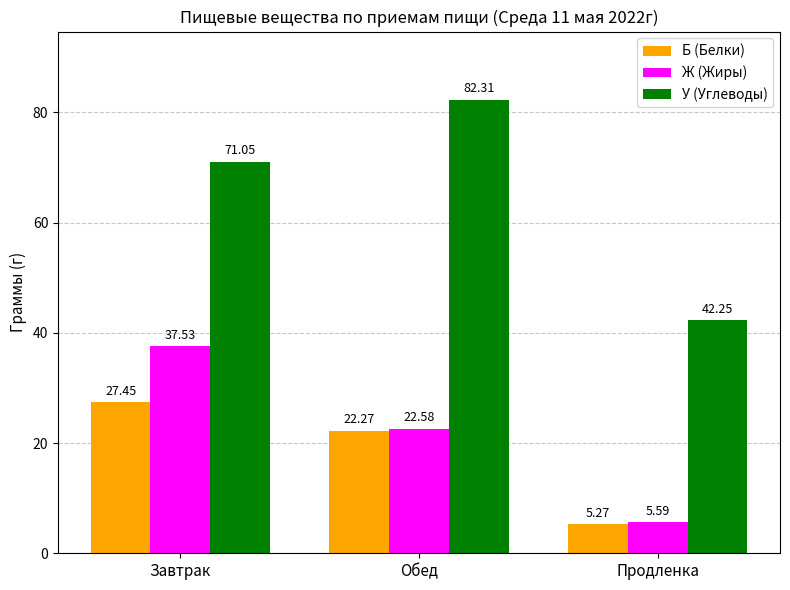

Are the bars grouped side by side (vs. stacked)?

Yes